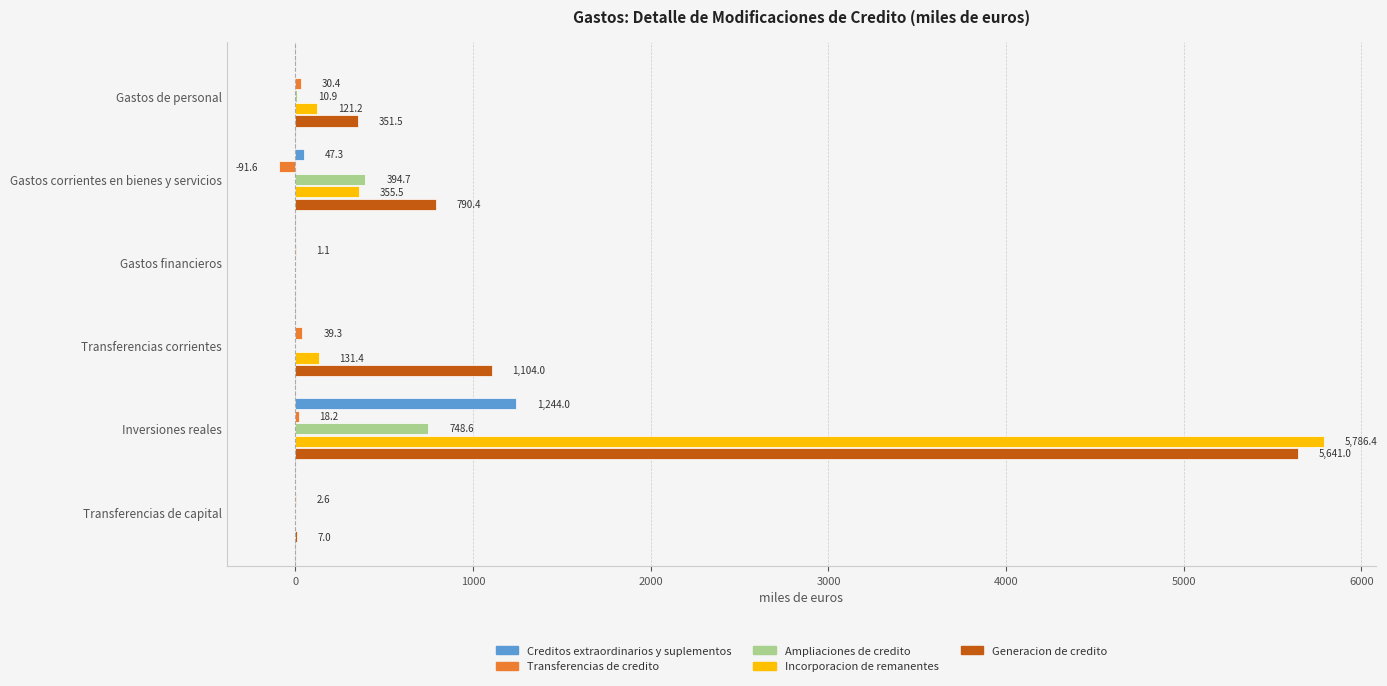

Which category has the highest value in the Generacion de credito series?

Inversiones reales